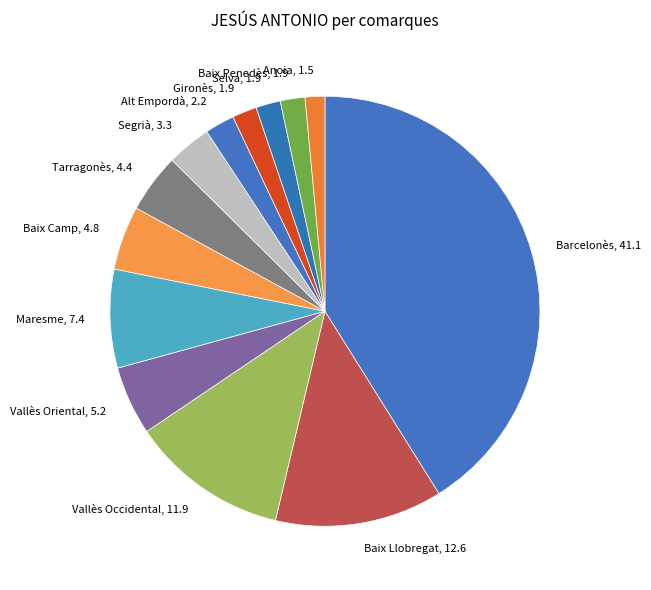

The Gironès, 1.9 slice represents 12% of the pie. True or false?

False